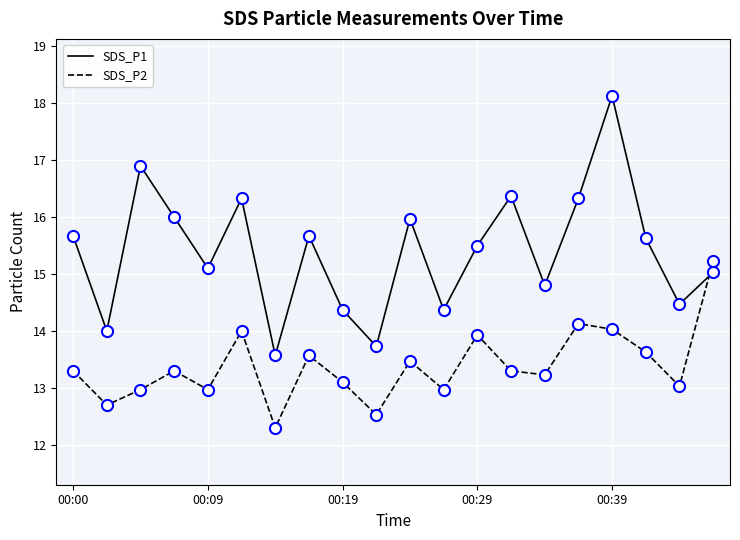

What is the smallest value displayed?

12.3